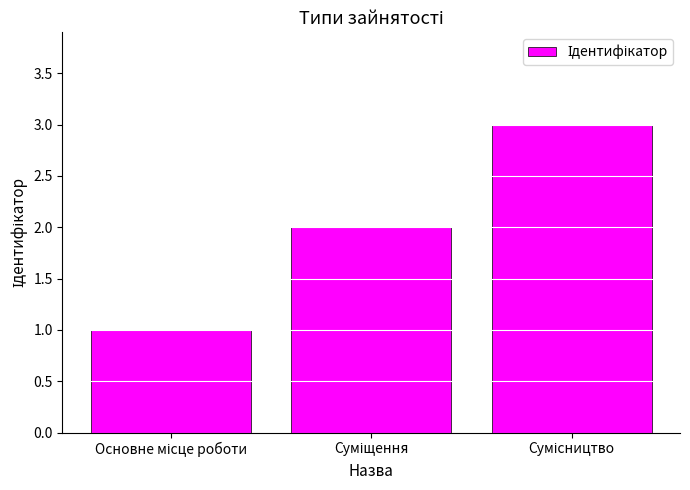

What is the maximum value shown in the chart?

3